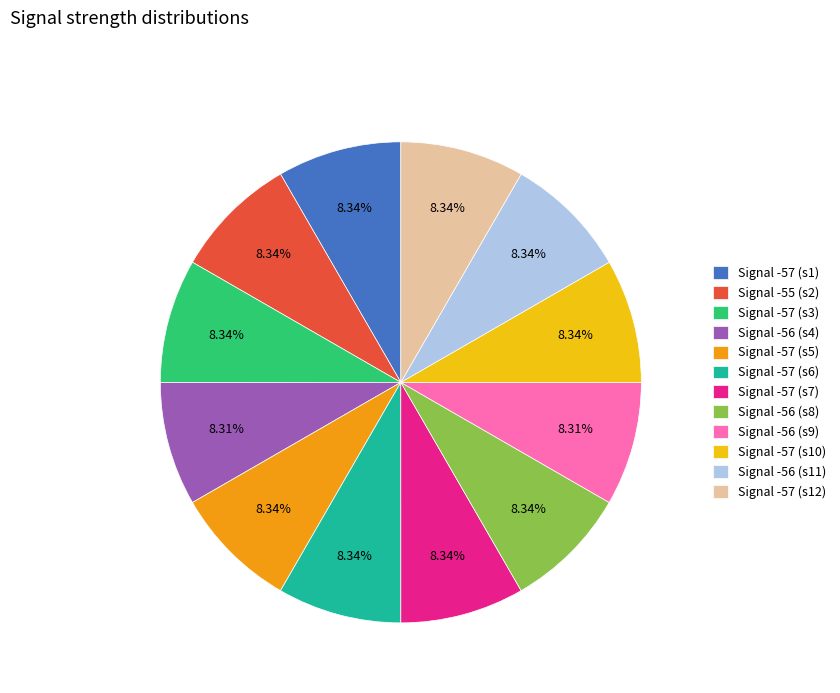

Count the number of slices in the pie.

12